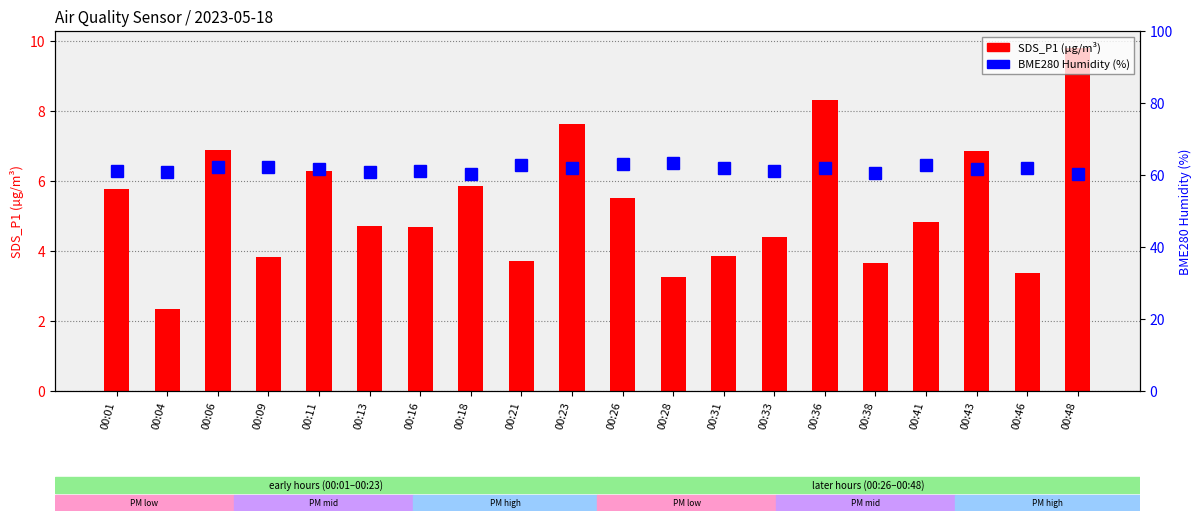

What is the lowest value of the BME280 Humidity (%) series?

60.3